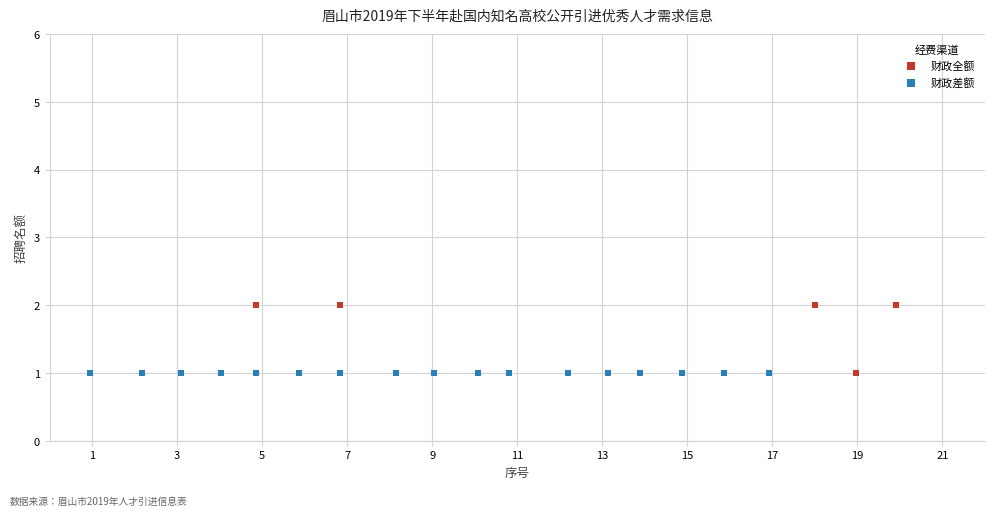

What are all the series names shown in the legend?

财政全额, 财政差额